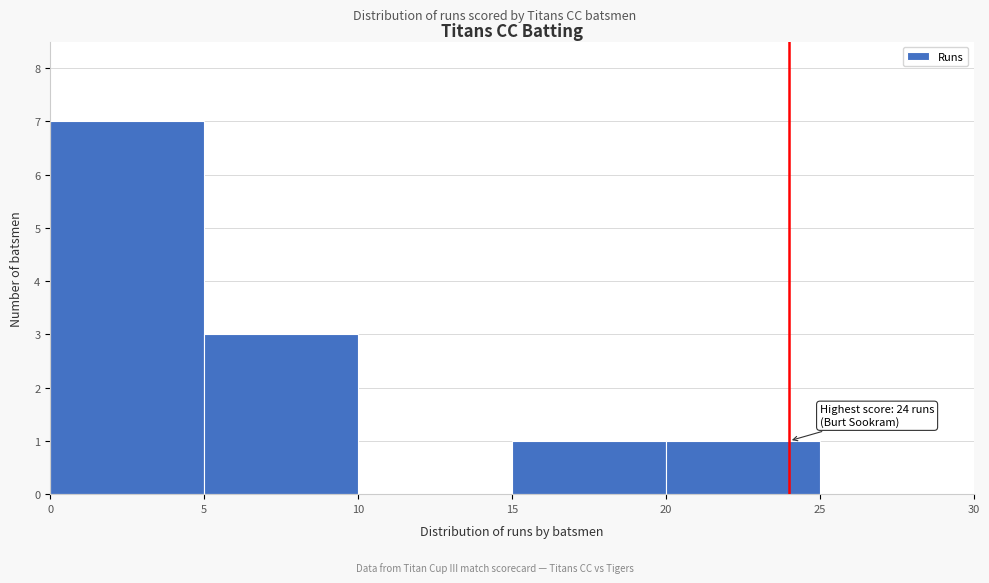

Over which range of the x-axis is the bar tallest?

0 to 5